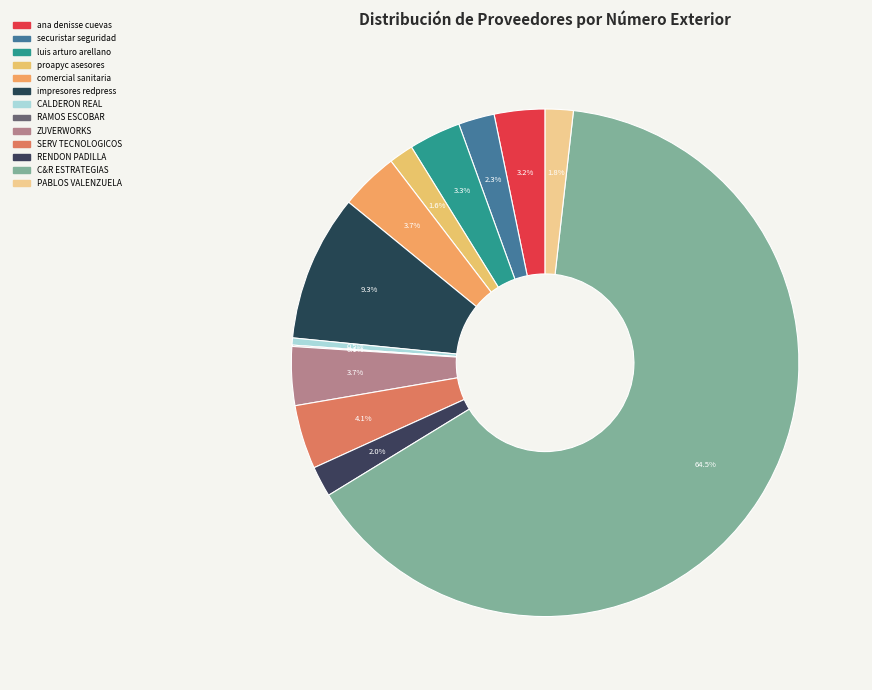

Which category accounts for the majority?

C&R ESTRATEGIAS SA DE CV